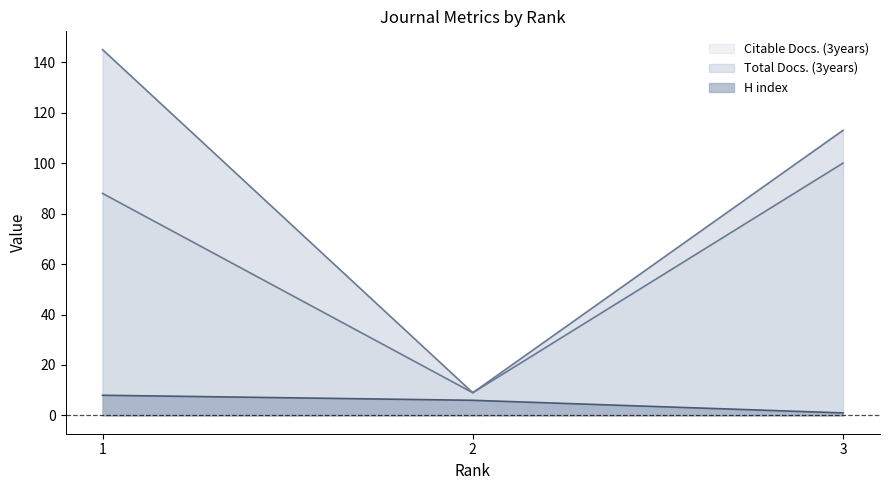

What are all the series names shown in the legend?

H index, Total Docs. (3years), Citable Docs. (3years)